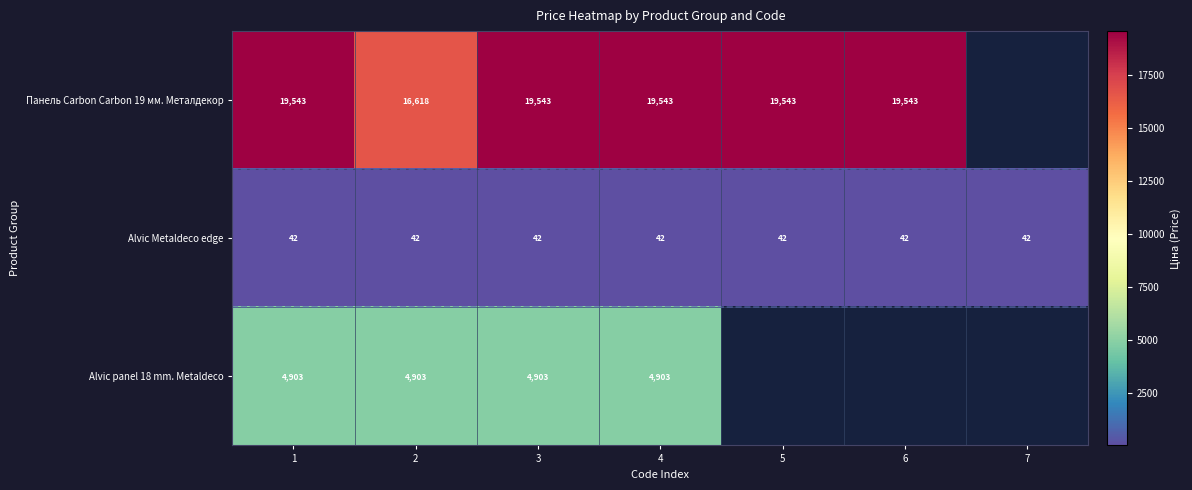

How many data points does each series have?

7